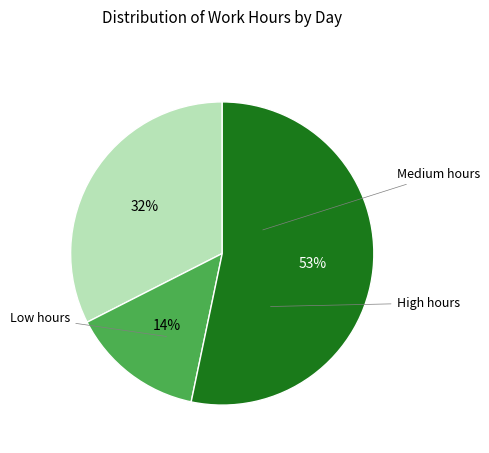

How many segments does this pie chart have?

3